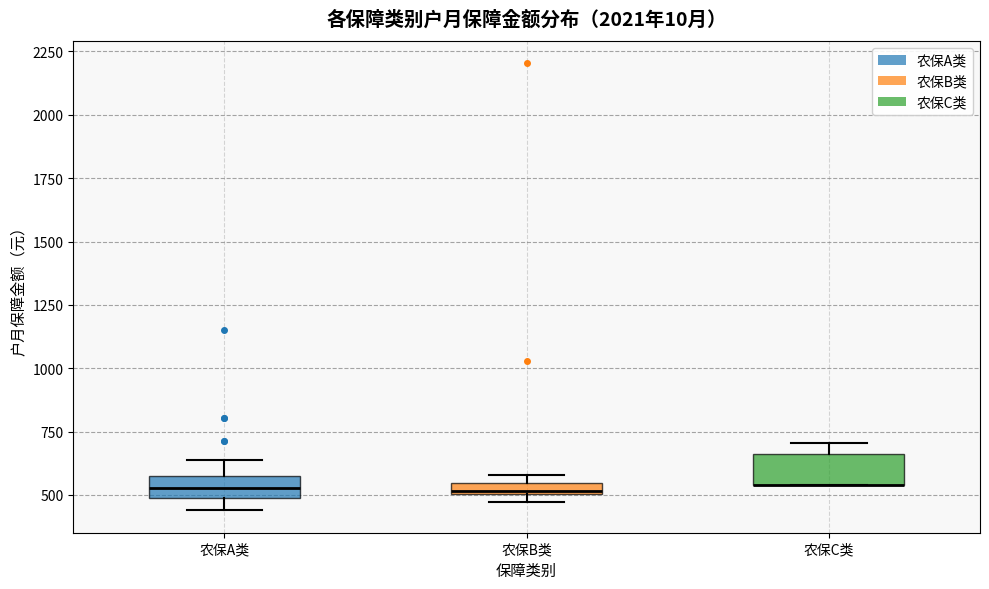

Where is the upper edge of the box for 农保B类 on the y-axis? The values are not printed on the chart, so give them approximately, as read against the axis.

550